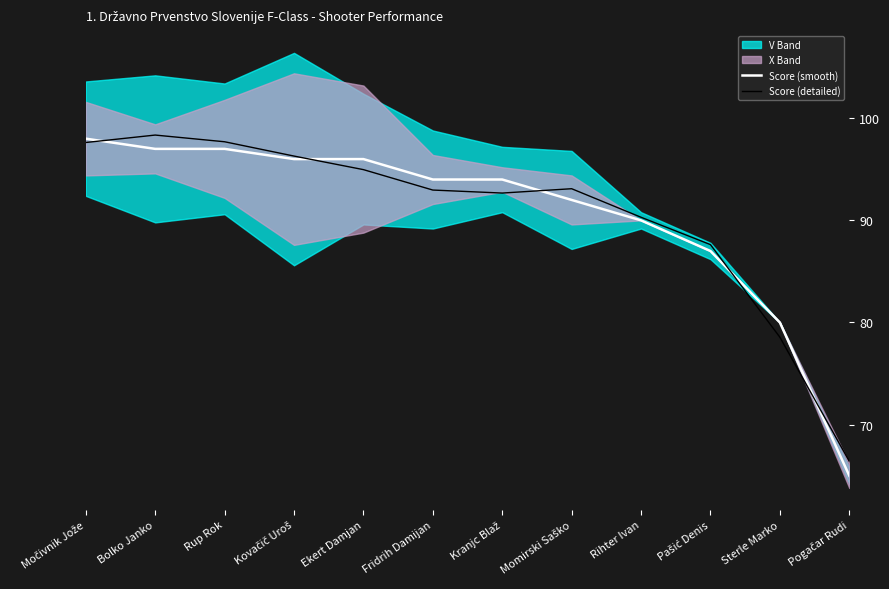

Which series has the largest total across all categories?

Score (detailed)